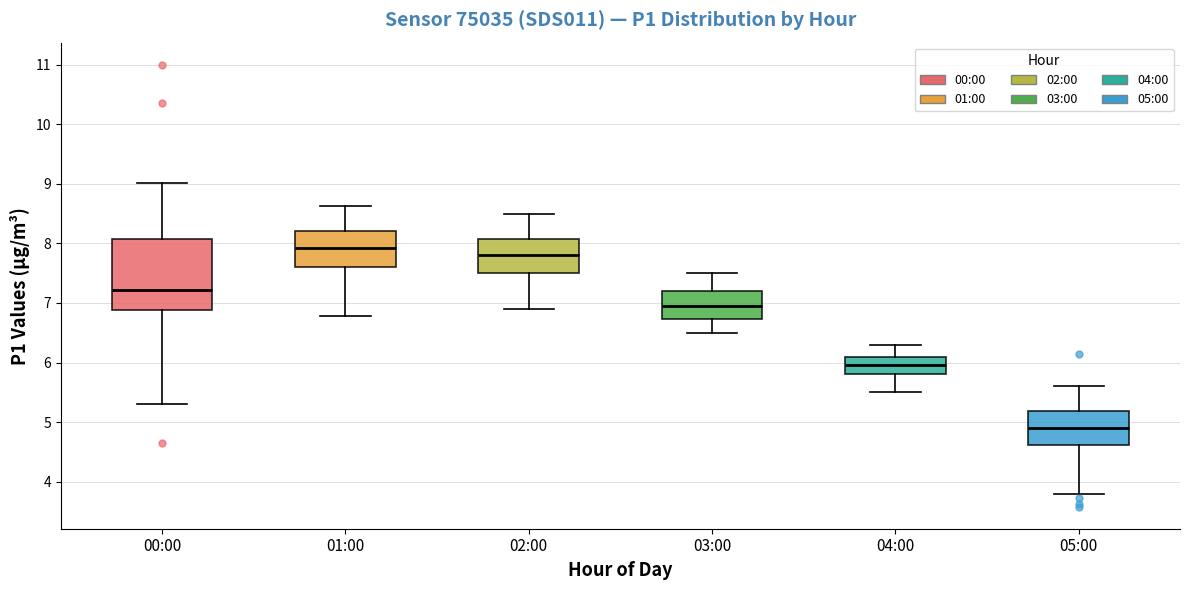

Reading left to right, transcribe this box plot: for each box, give where its median line is, the range the box spans, and where its two whiskers end, as read against the y-axis. The values are not printed on the chart, so give them approximately, as read against the axis.

00:00: median 7.2, box 6.9 to 8.1, whiskers 5.3 to 9.0
01:00: median 7.9, box 7.6 to 8.2, whiskers 6.8 to 8.6
02:00: median 7.8, box 7.5 to 8.1, whiskers 6.9 to 8.5
03:00: median 7.0, box 6.7 to 7.2, whiskers 6.5 to 7.5
04:00: median 6.0, box 5.8 to 6.1, whiskers 5.5 to 6.3
05:00: median 4.9, box 4.6 to 5.2, whiskers 3.8 to 5.6